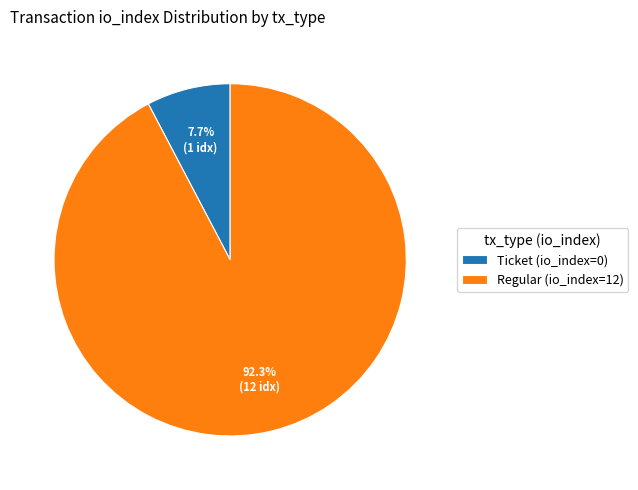

Rank the categories by value from lowest to highest.

Ticket (io_index=0), Regular (io_index=12)